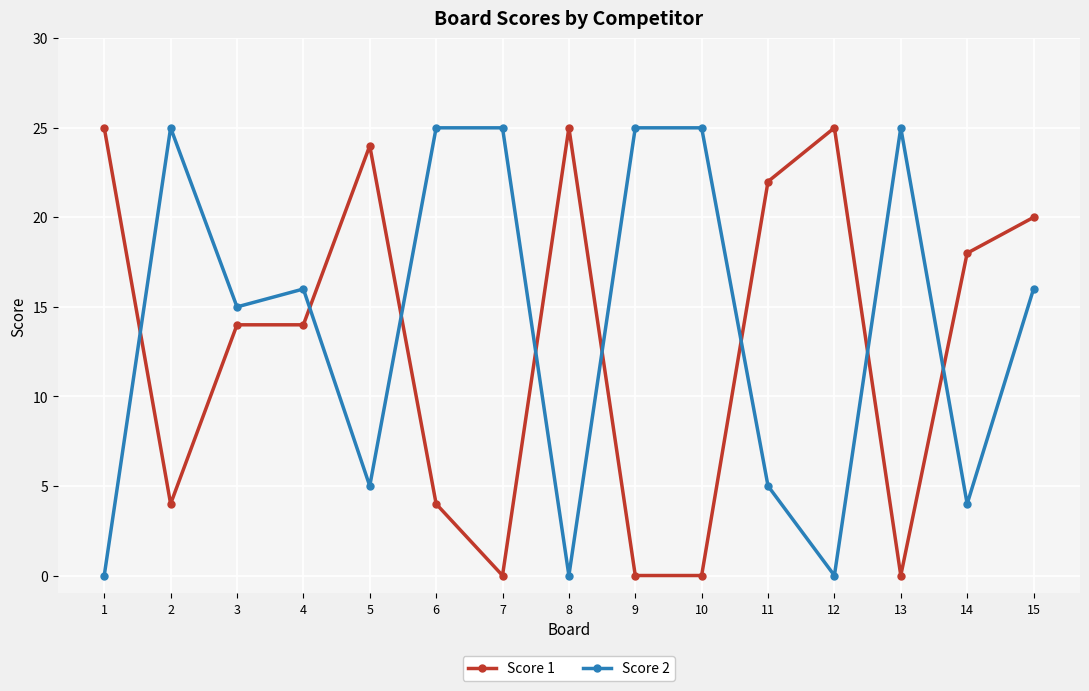

Where does the Score 2 series first go above 16?

2